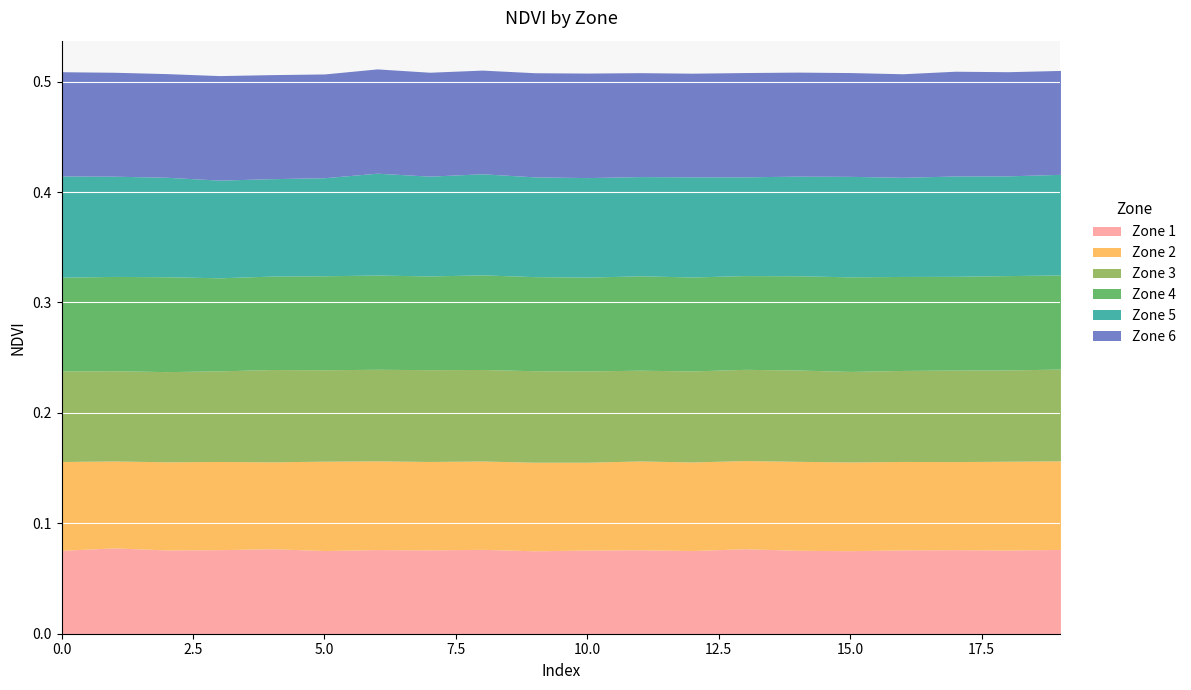

What is the sum of all Zone 5 values?

1.8